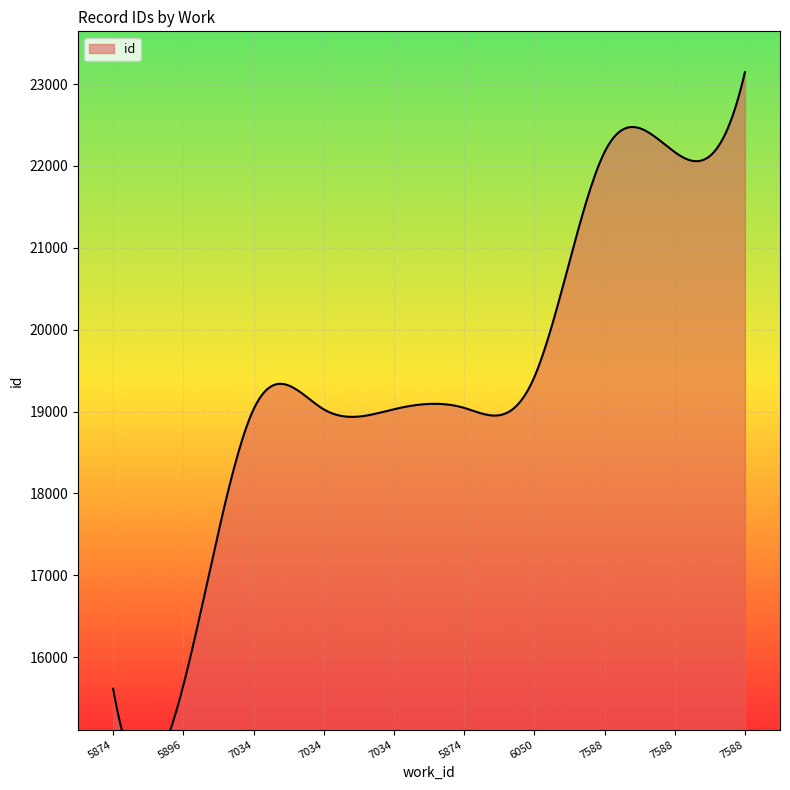

Which category has the highest value across all series?

7588